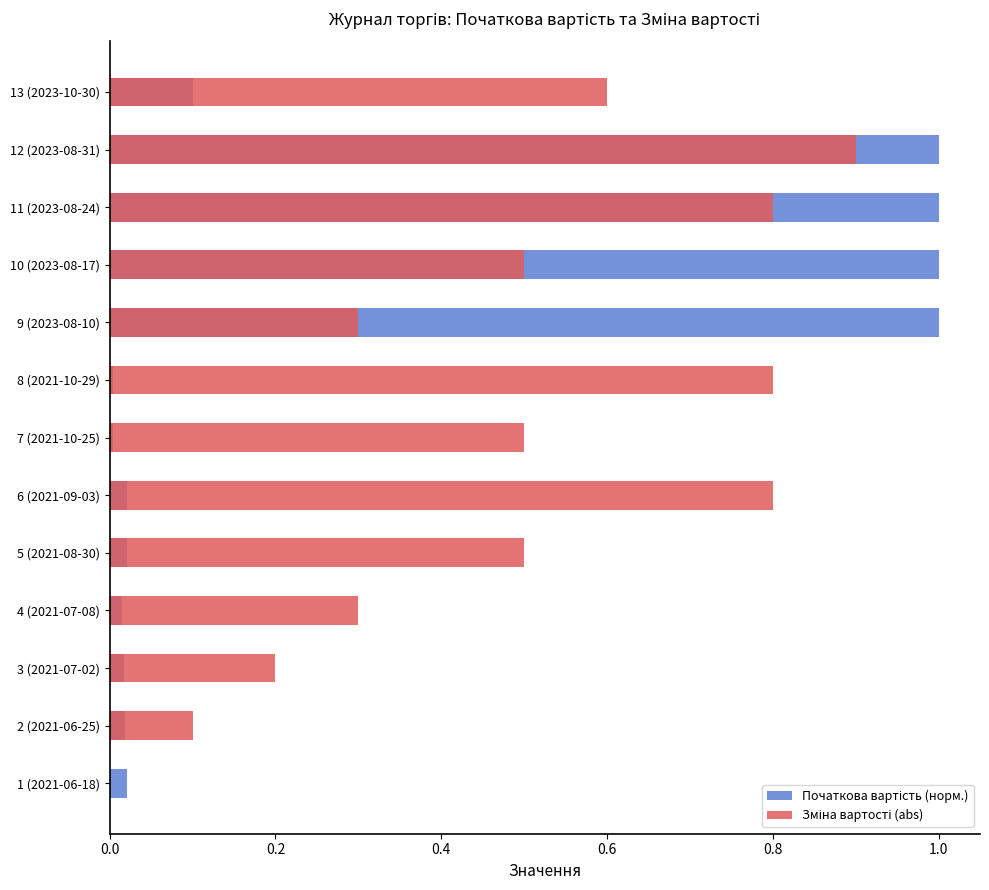

Which series changed the most between 3 (2021-07-02) and 10 (2023-08-17)?

Початкова вартість (норм.)